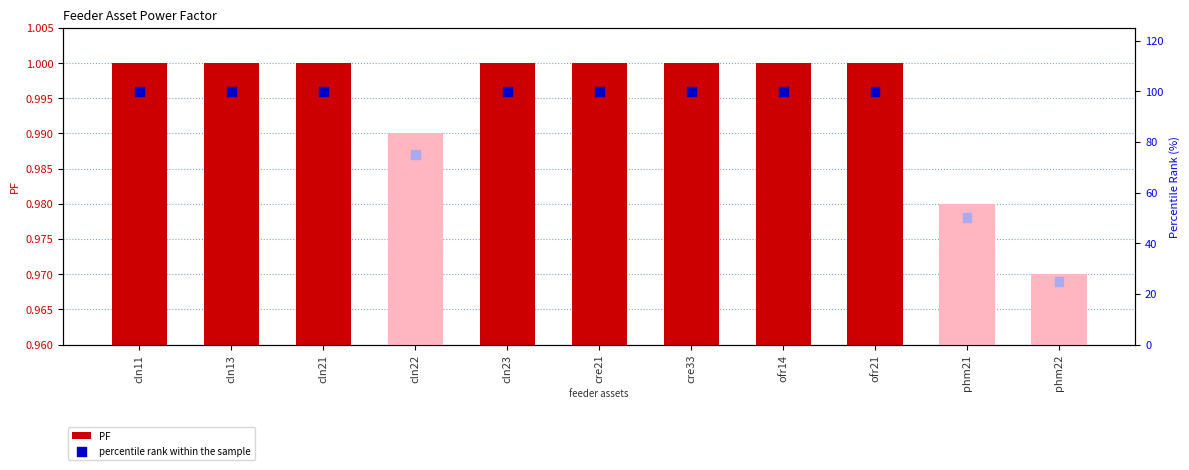

Which series reaches the maximum Y coordinate?

percentile rank within the sample